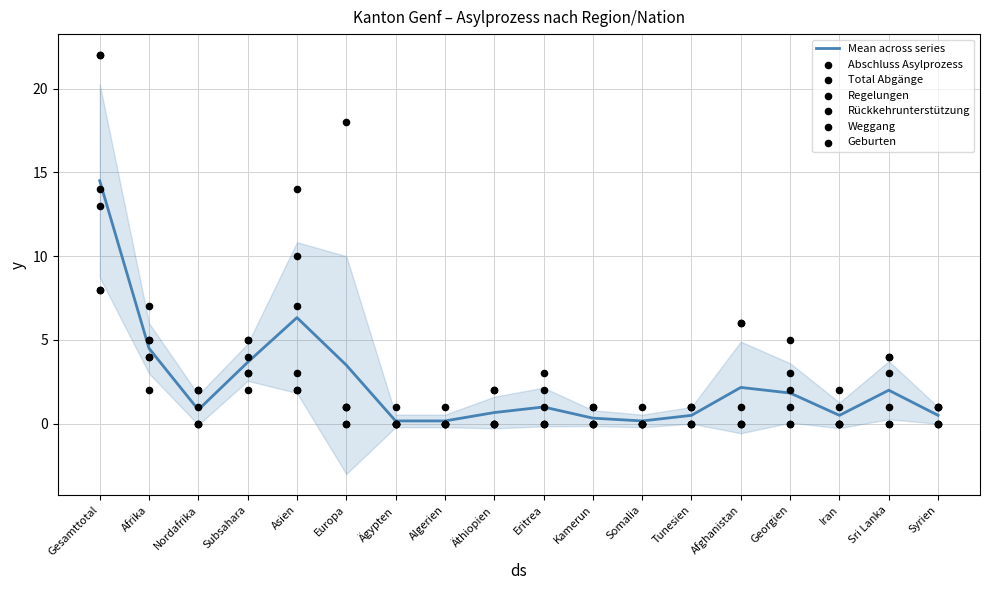

At how many categories does at least one series exceed 14?

2